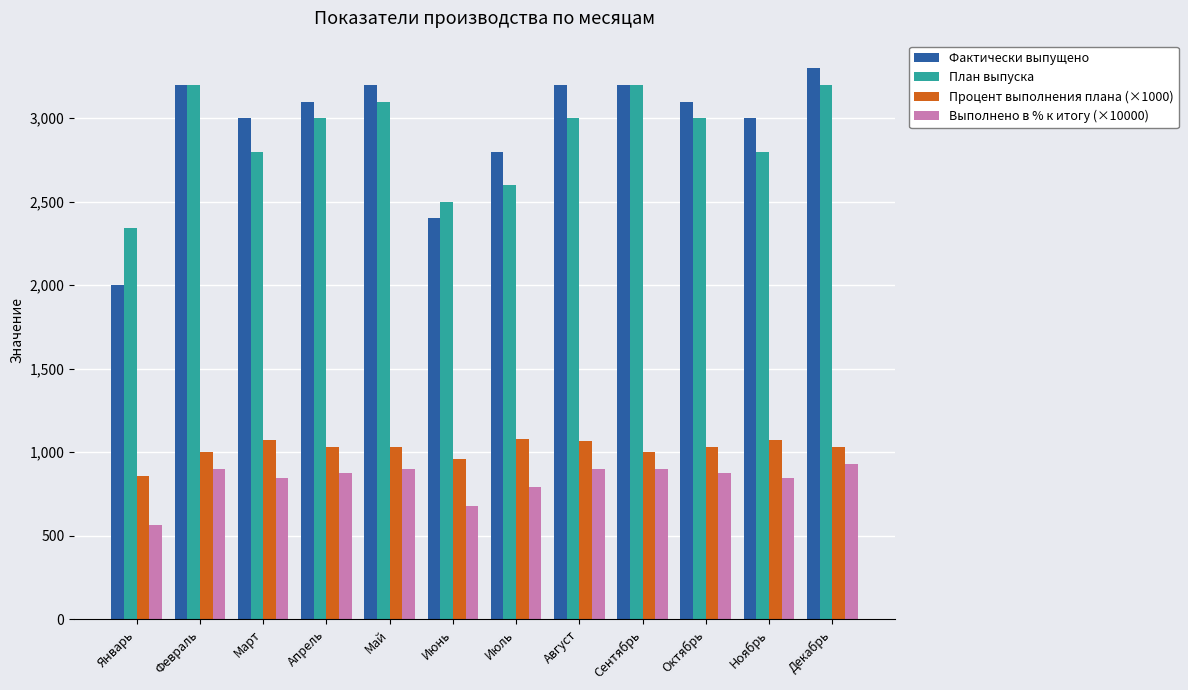

Which series has the largest total across all categories?

Фактически выпущено